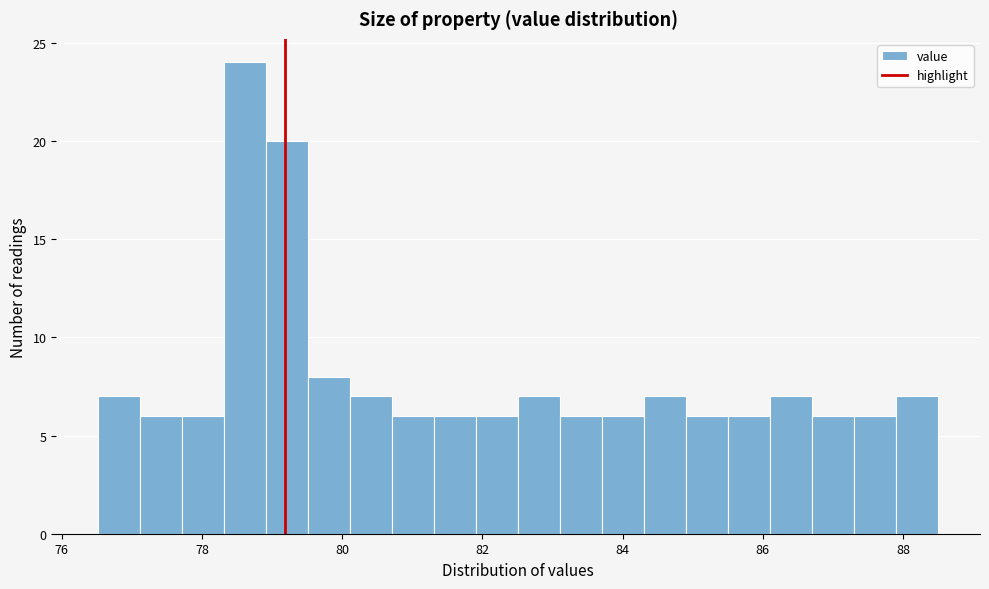

Around what value on the x-axis is the tallest bar? Give the approximate position of its centre, as read against the axis.

78.6